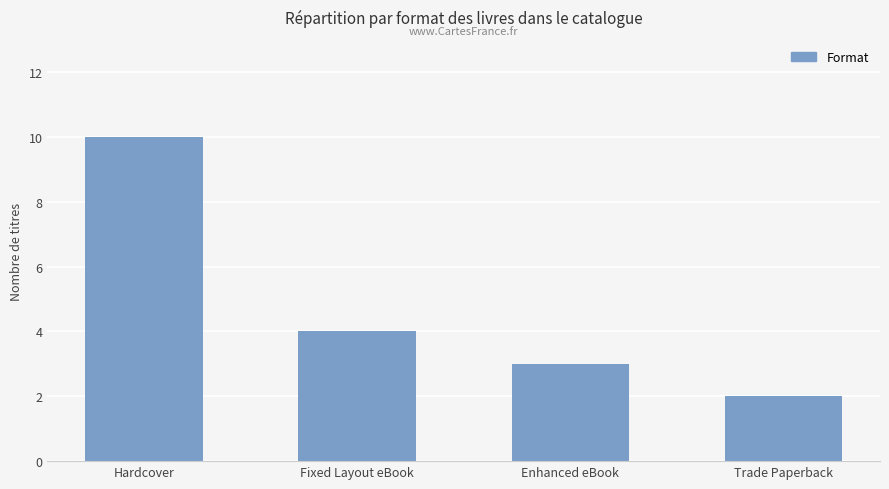

True or false: the data shows 2 at Trade Paperback.

True